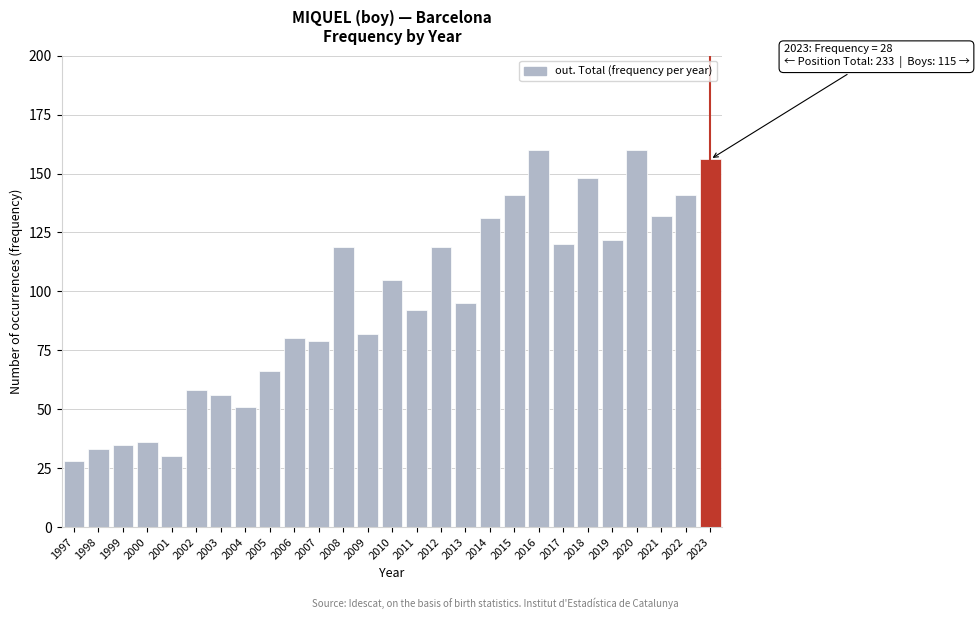

Reading left to right, transcribe all the data shown in this chart.

28	33	35	36	30	58	56	51	66	80	79	119	82	105	92	119	95	131	141	160	120	148	122	160	132	141	156